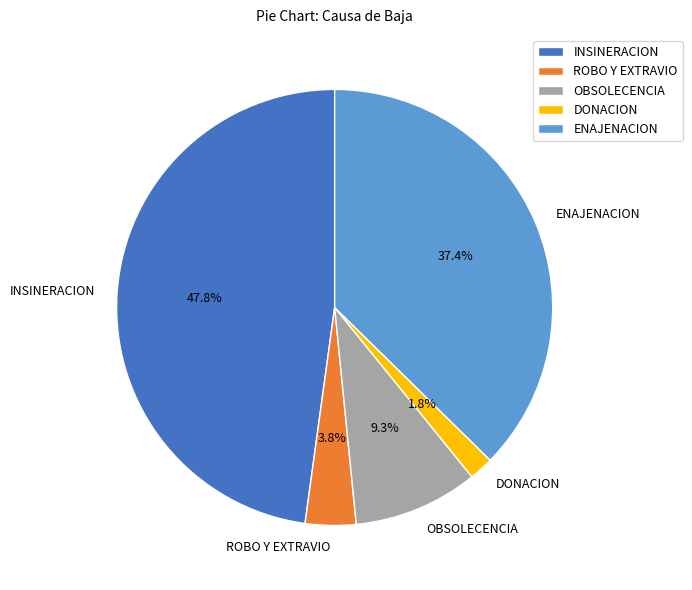

Between OBSOLECENCIA and DONACION, which is larger?

OBSOLECENCIA